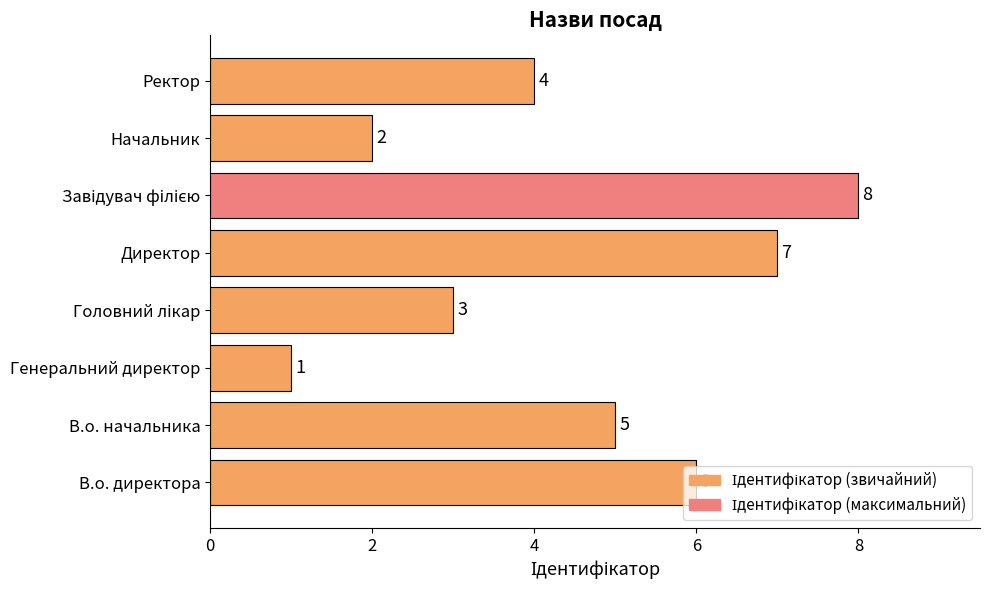

At which category does the chart reach its minimum across all series?

Генеральний директор